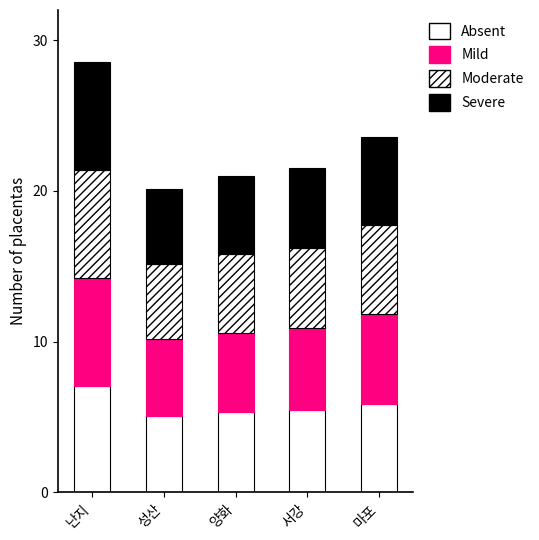

How many data points does each series have?

5